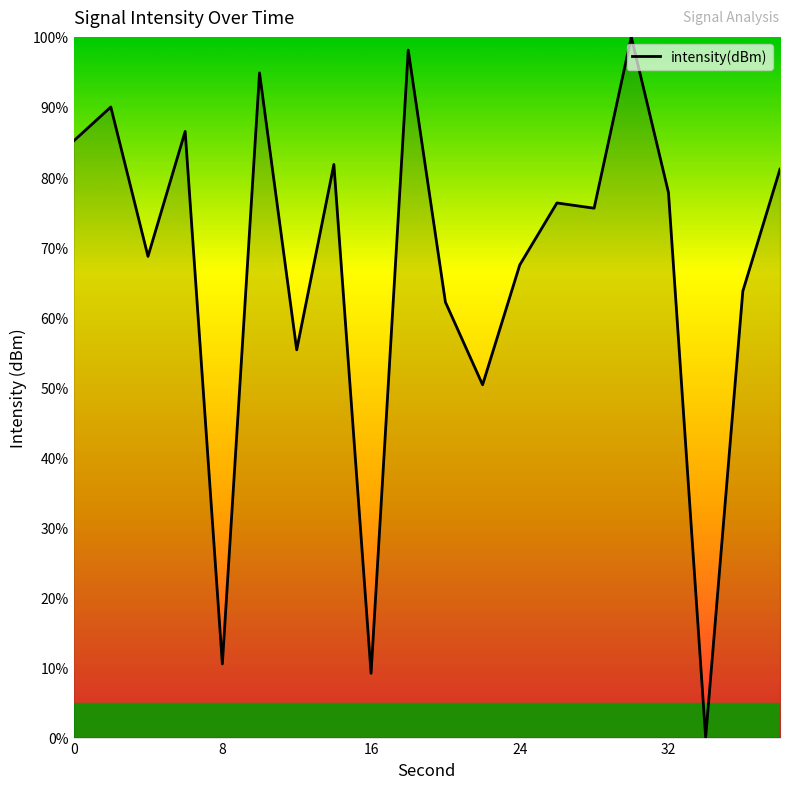

What is the maximum value shown in the chart?

100.0